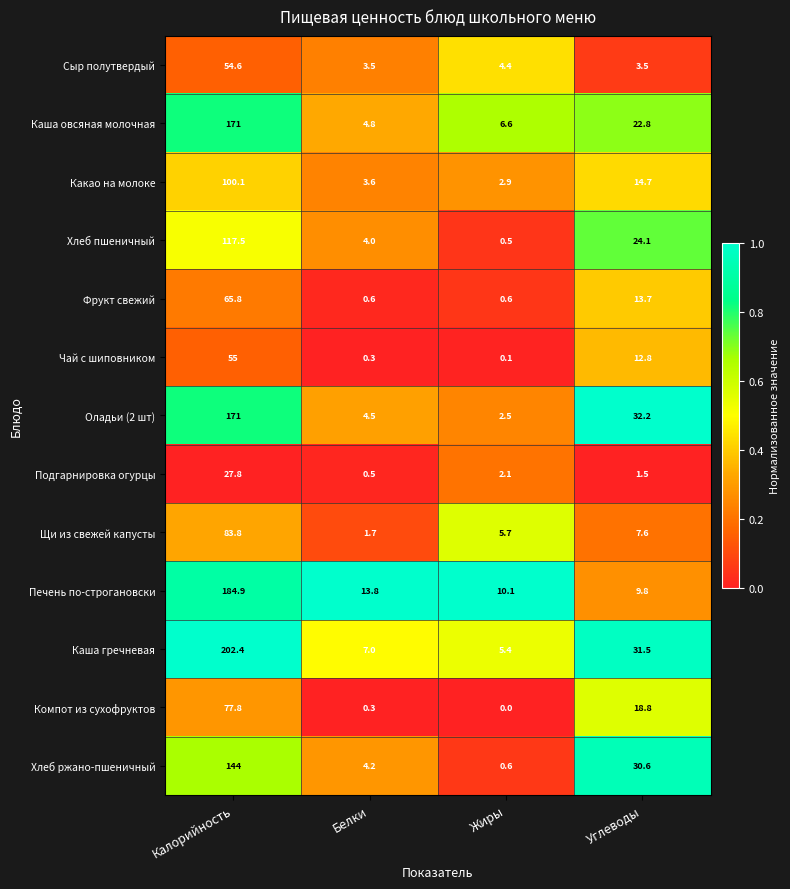

What is the difference between the second highest and second lowest values in the Каша гречневая series?

24.5